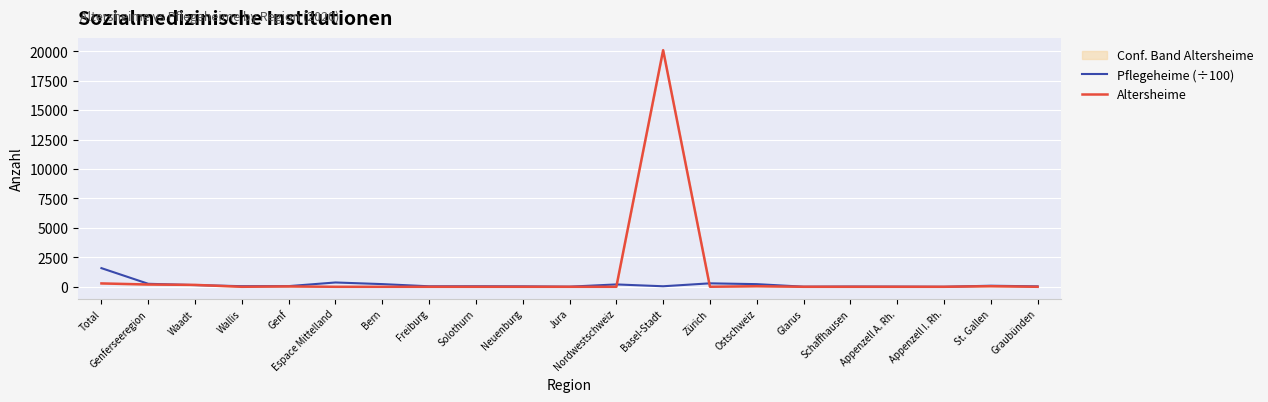

What is the highest value of the Altersheime series?

20082.0